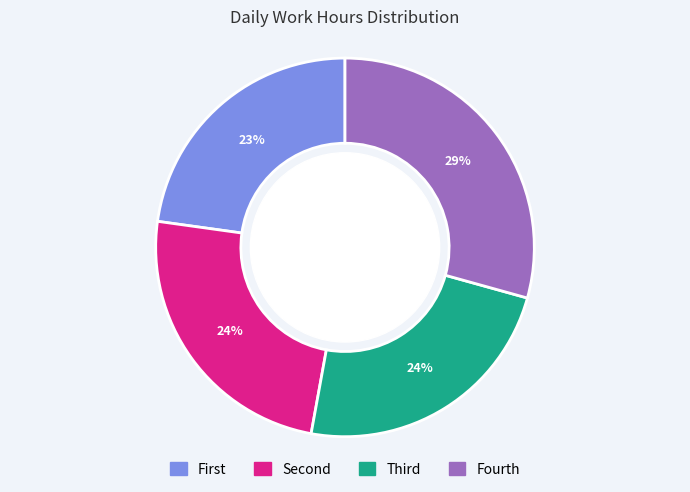

Is there any slice that represents more than half of the pie?

No